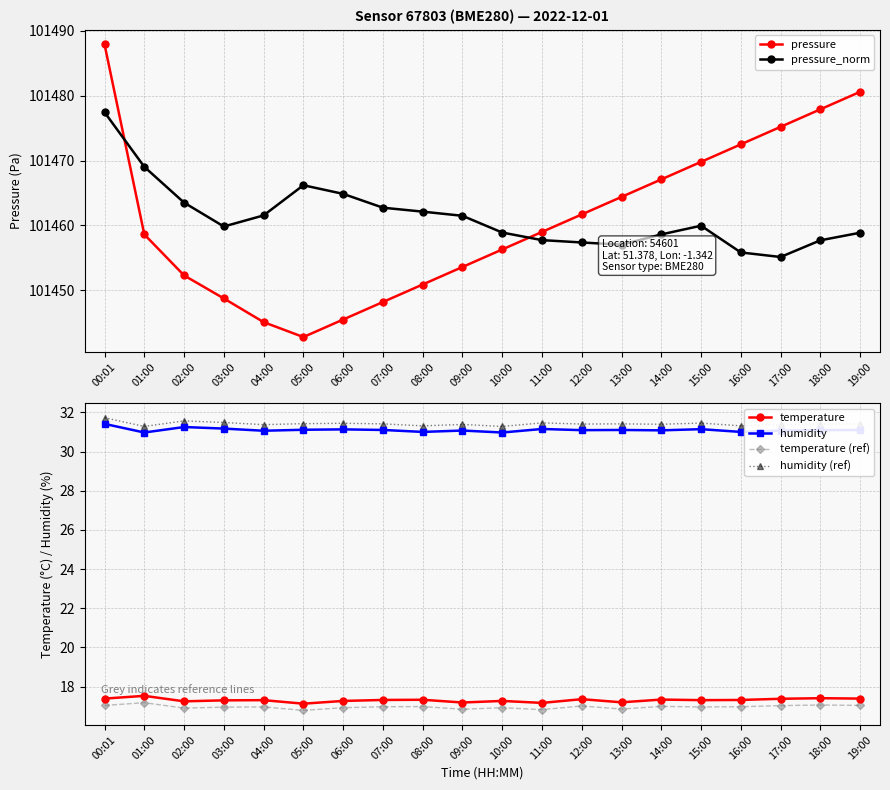

What are all the series names shown in the legend?

pressure, pressure_norm, temperature, humidity, temperature (ref), humidity (ref)